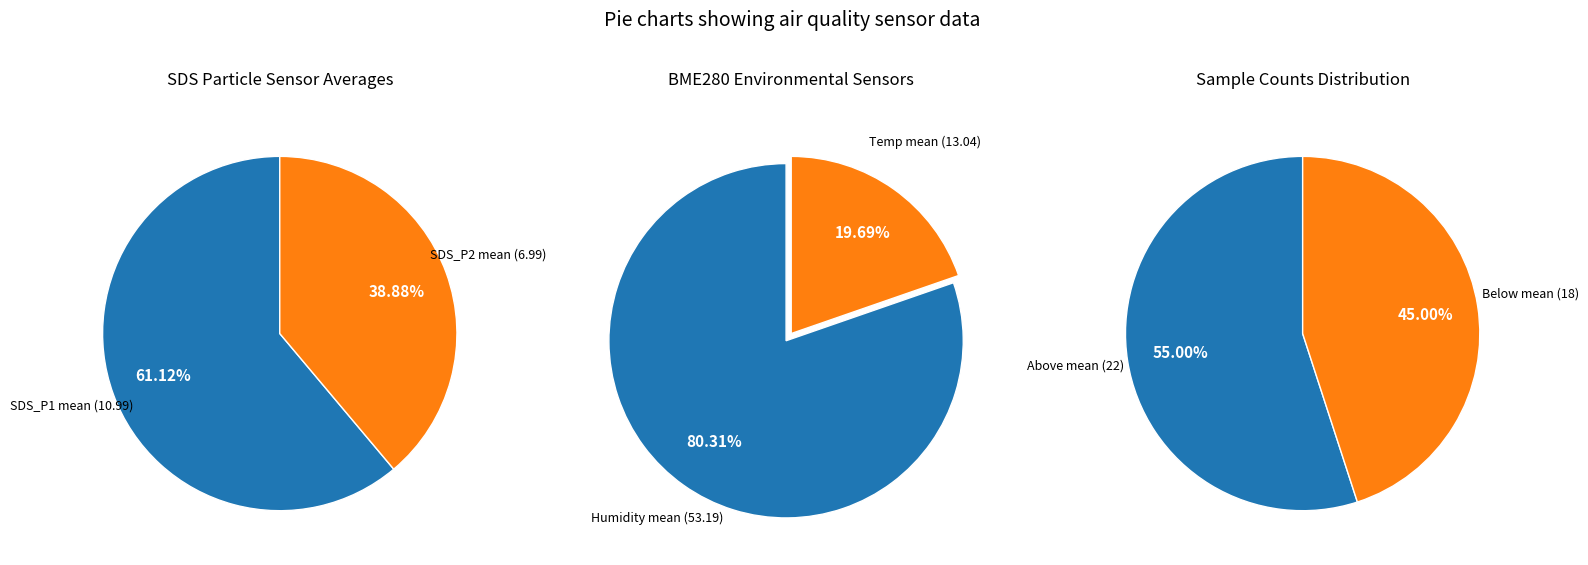

Approximately how many times larger is the value at SDS_P2 (avg) compared to BME280_humidity (avg)?

0.1